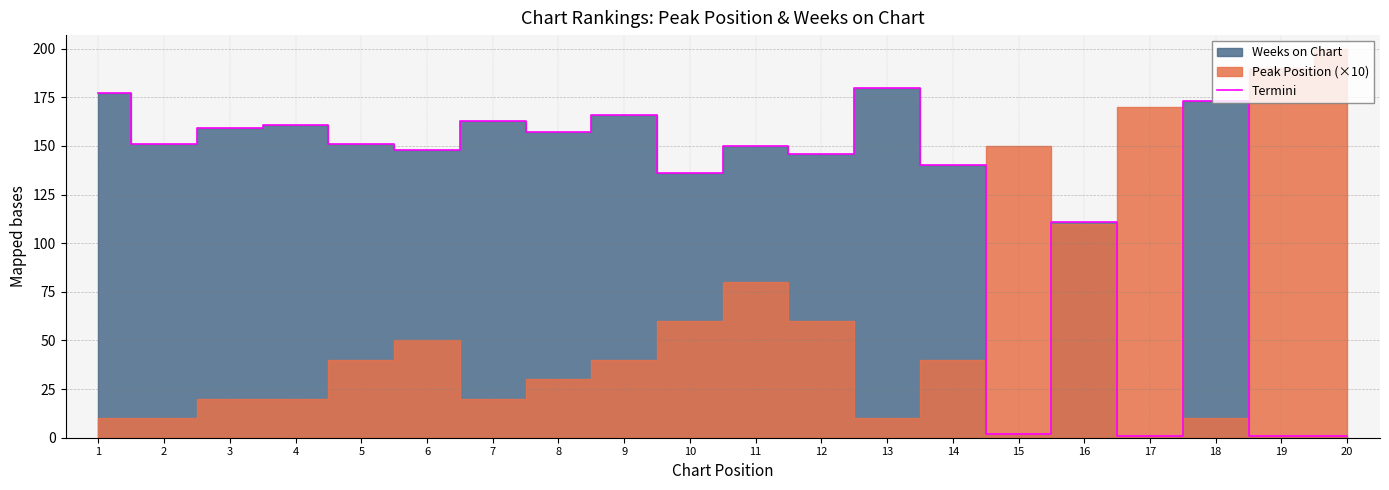

What is the value of the 20th point from the left?

1